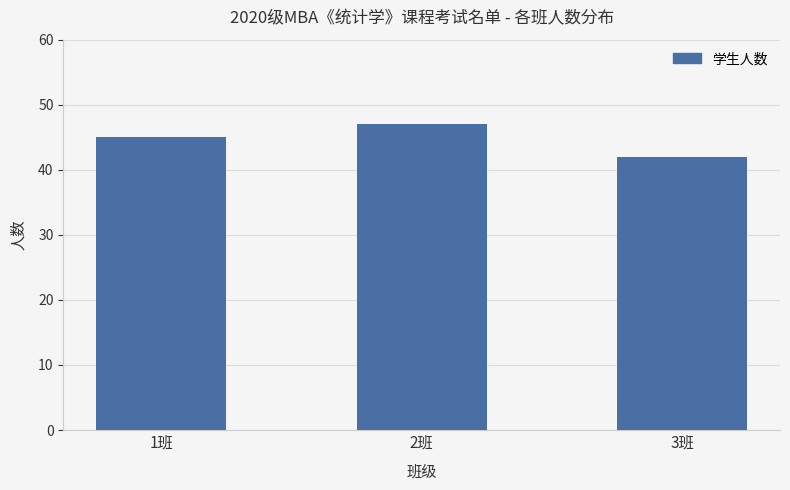

List the labels in order of value, largest first.

2班, 1班, 3班